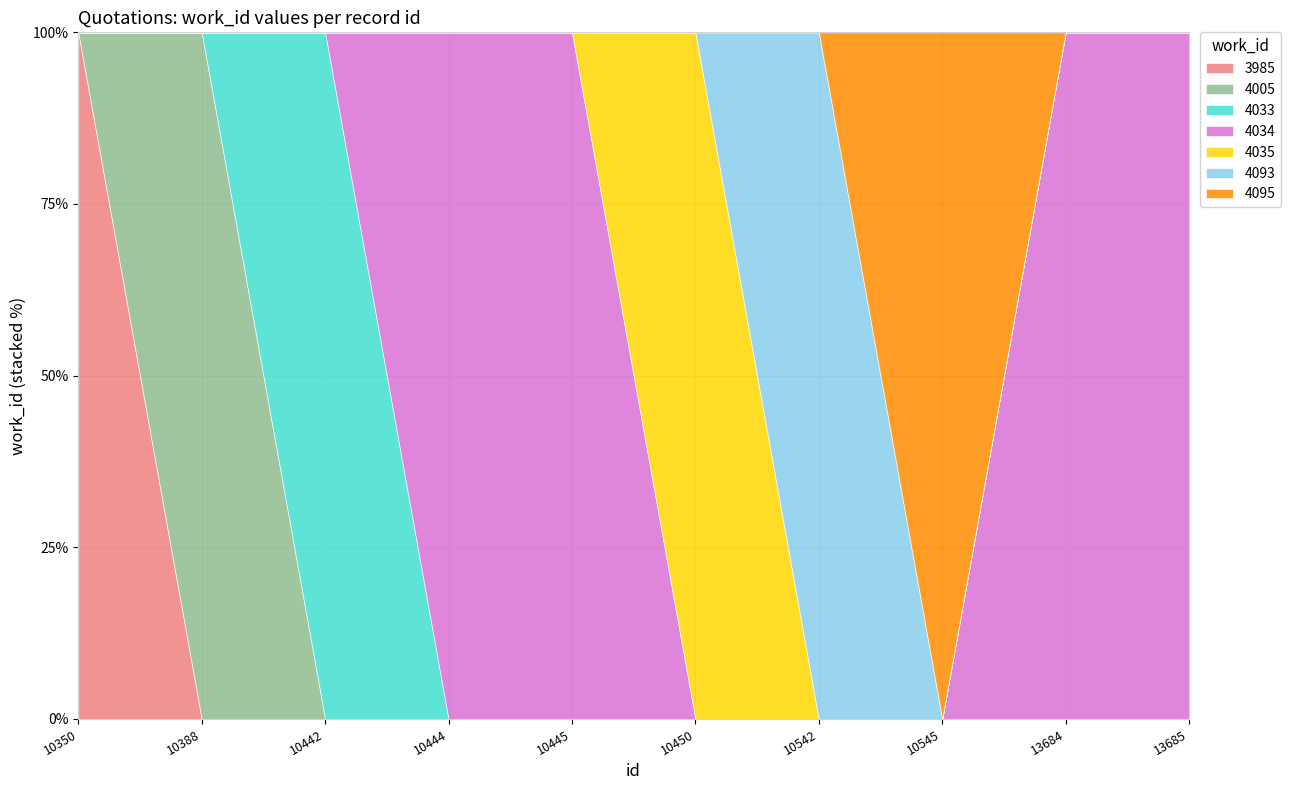

Rank the categories by value from lowest to highest.

10350, 10388, 10442, 10444, 10445, 13684, 13685, 10450, 10542, 10545